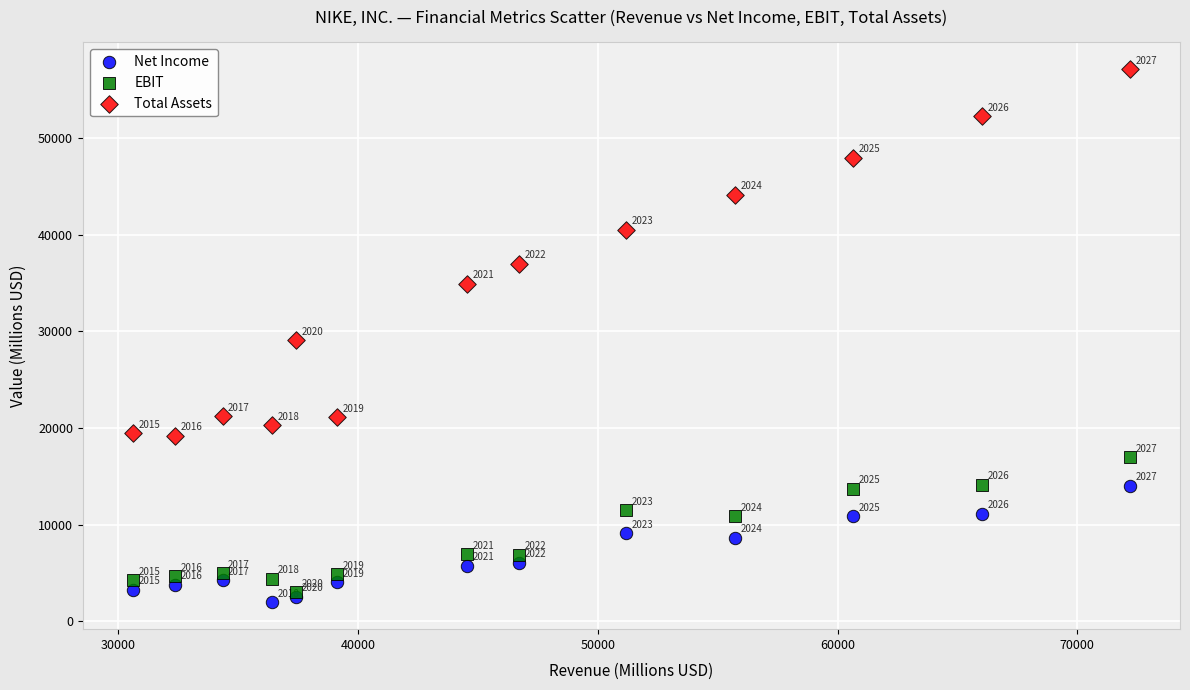

What are all the series names shown in the legend?

Net Income, EBIT, Total Assets